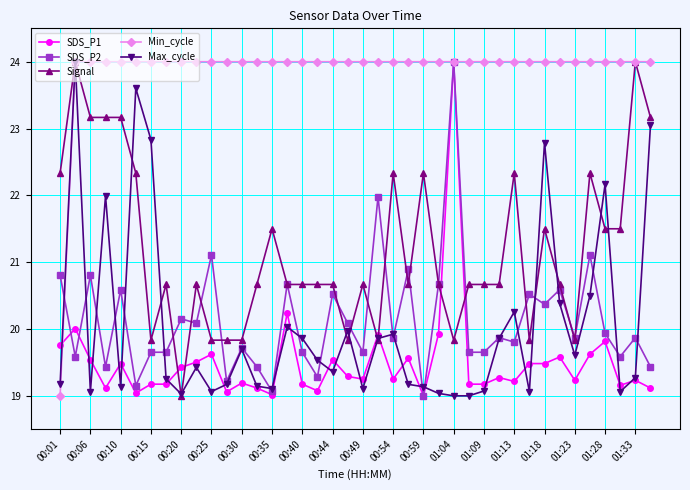

What is the average value of the Min_cycle series?

23.9